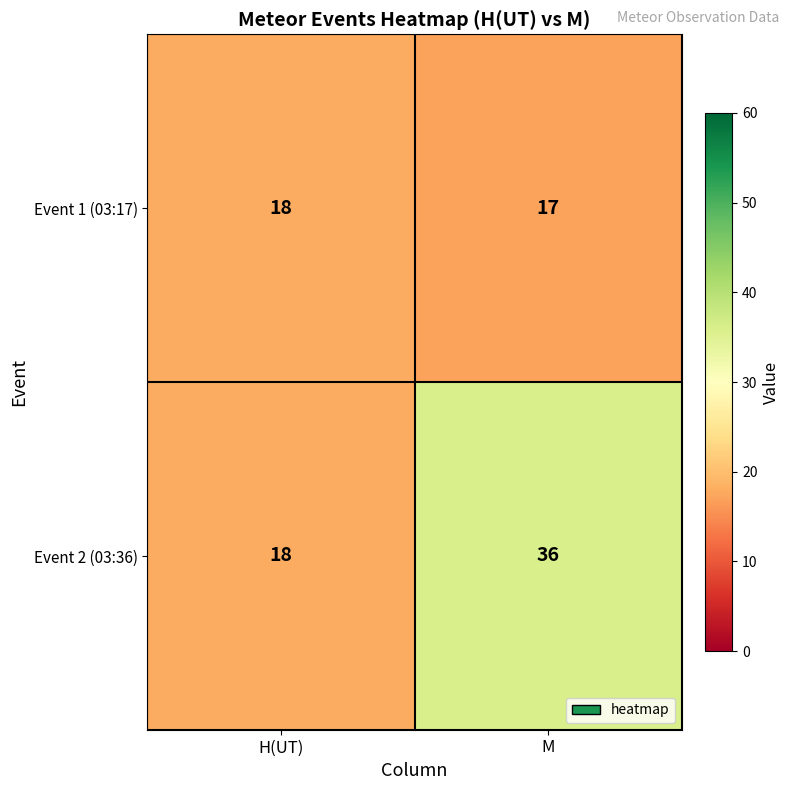

List the series in order of their overall mean, lowest first.

Event 1 (03:17), Event 2 (03:36)